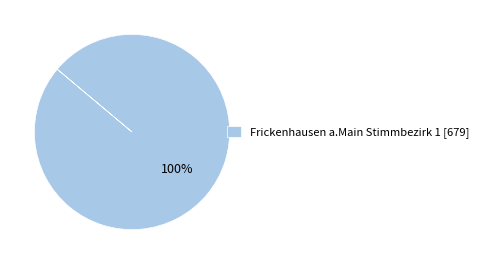

What is the majority slice?

Frickenhausen a.Main Stimmbezirk 1 [679]